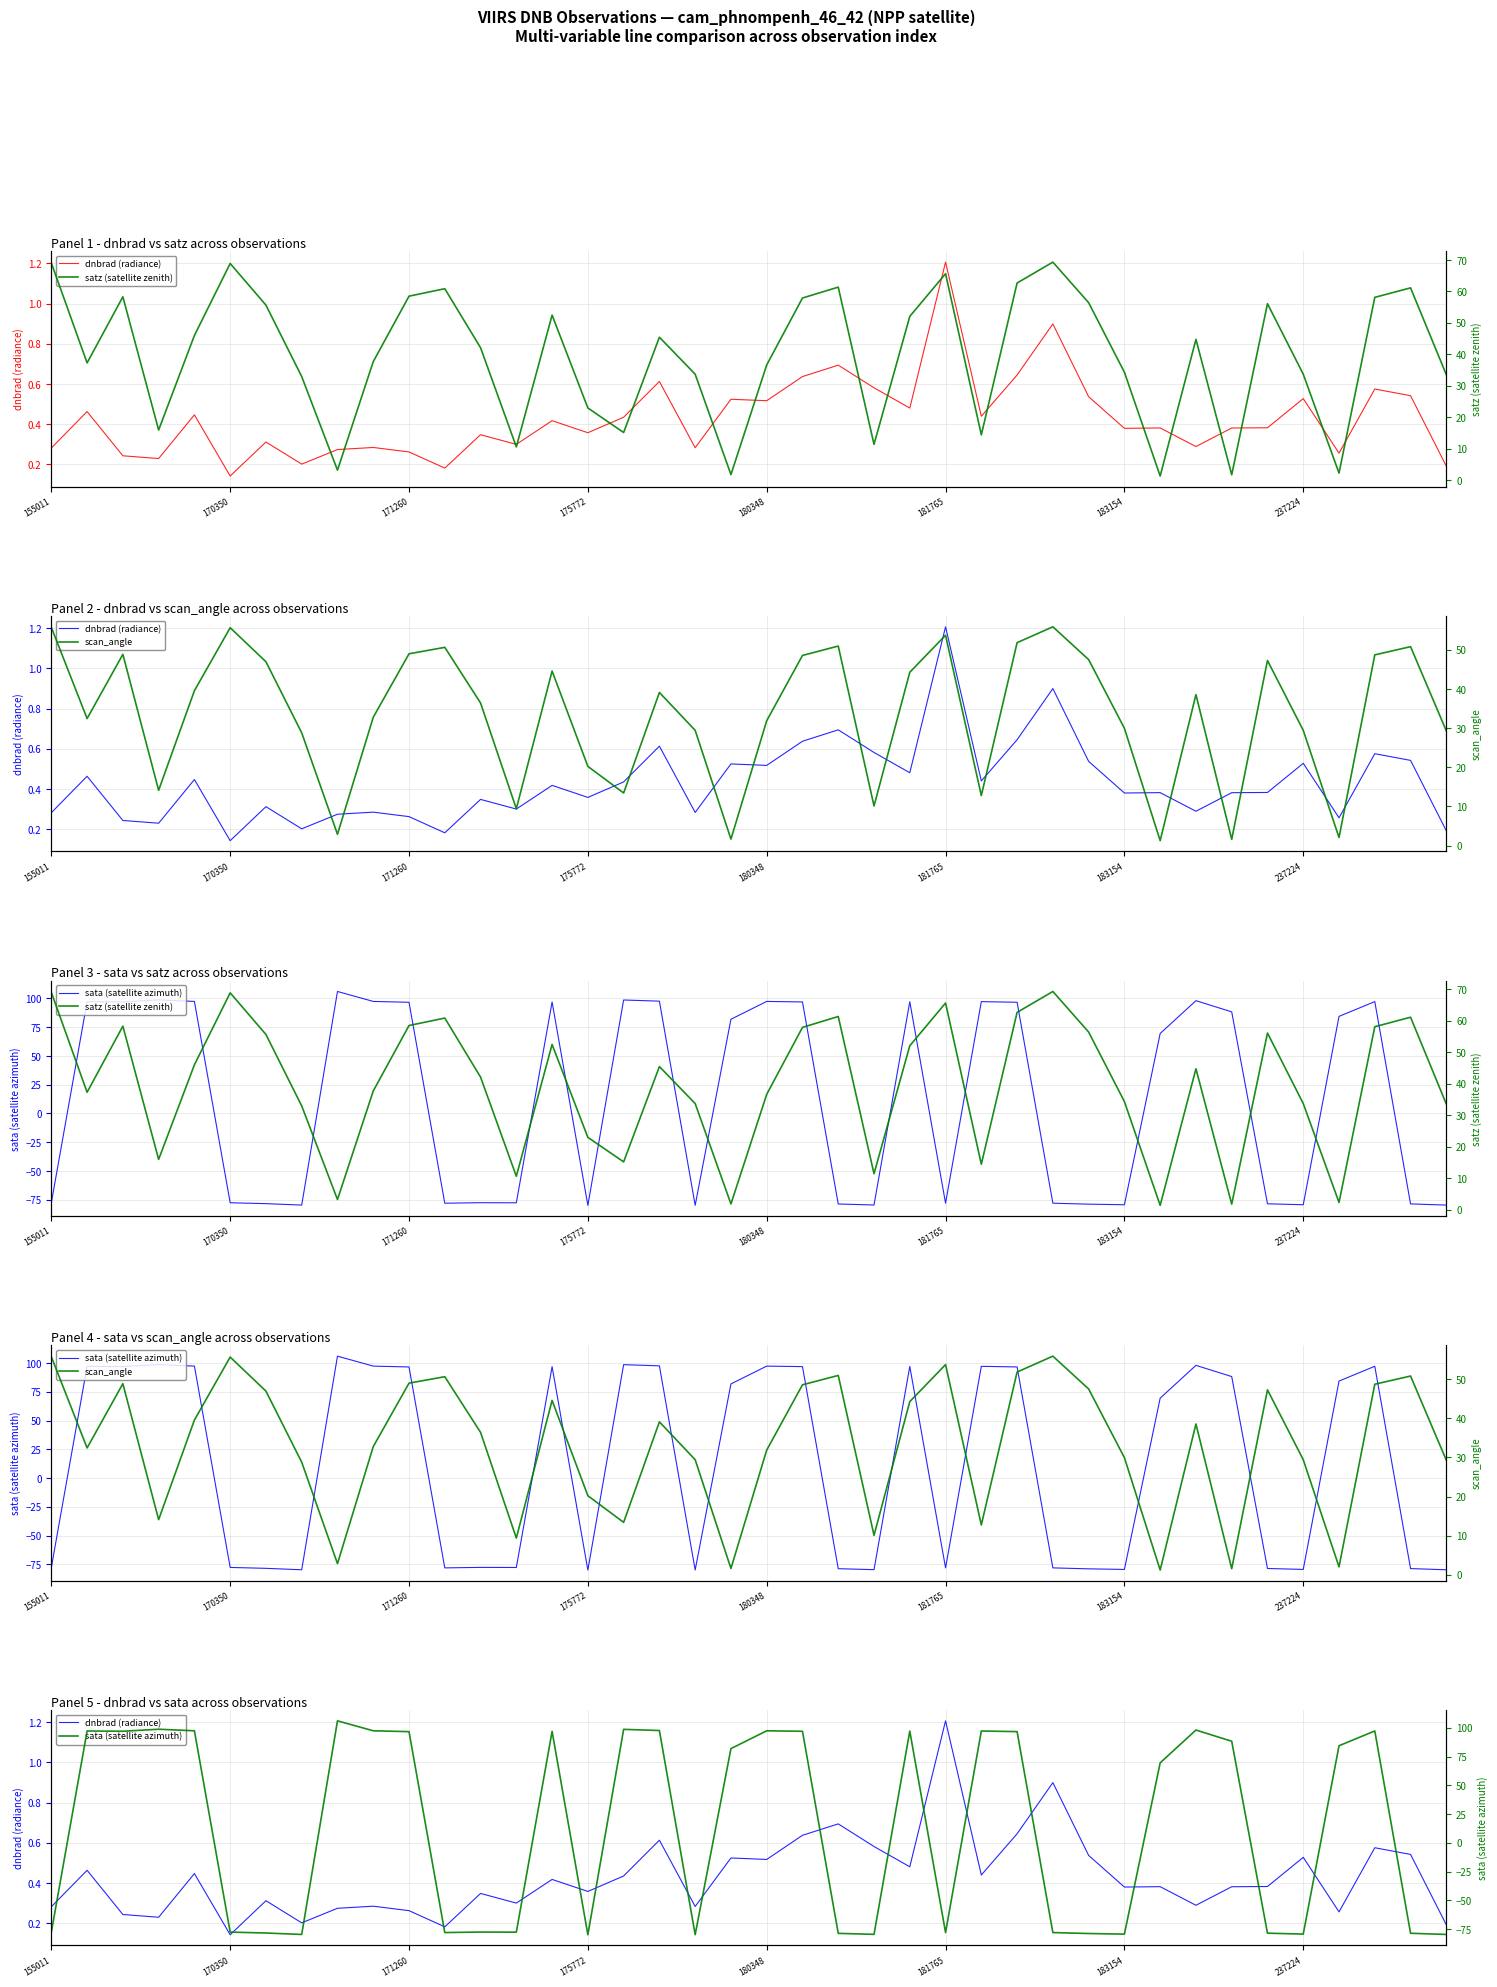

Count the number of data series in this chart.

4